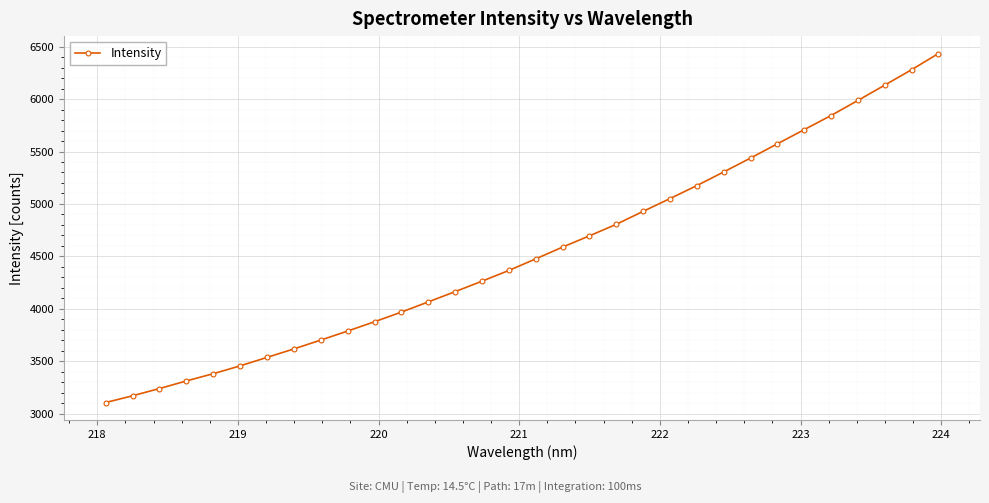

What is the value of the 8th point from the left?

3618.7